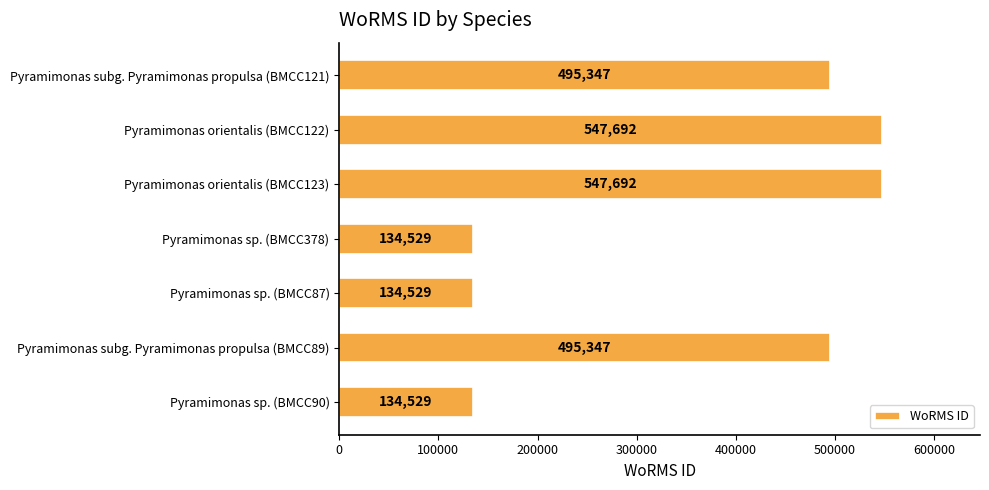

What is the smallest value displayed?

134529